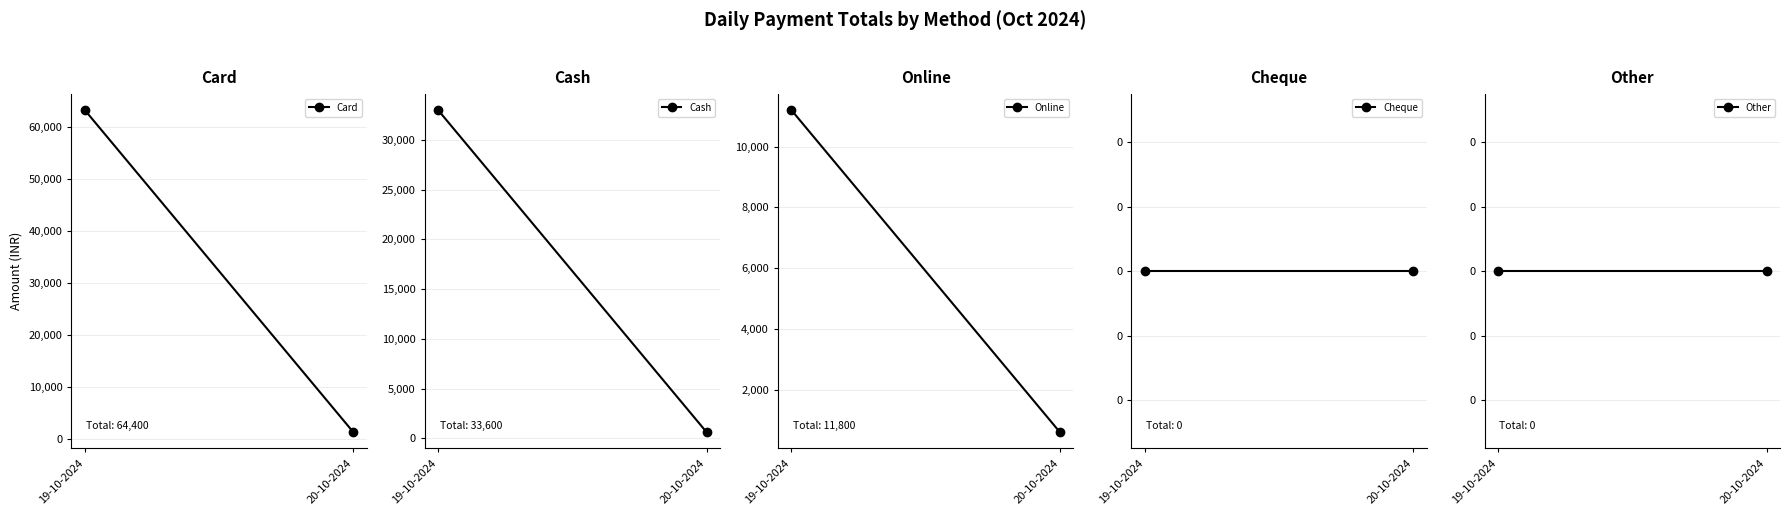

What is the label of the 2nd point from the right?

19-10-2024